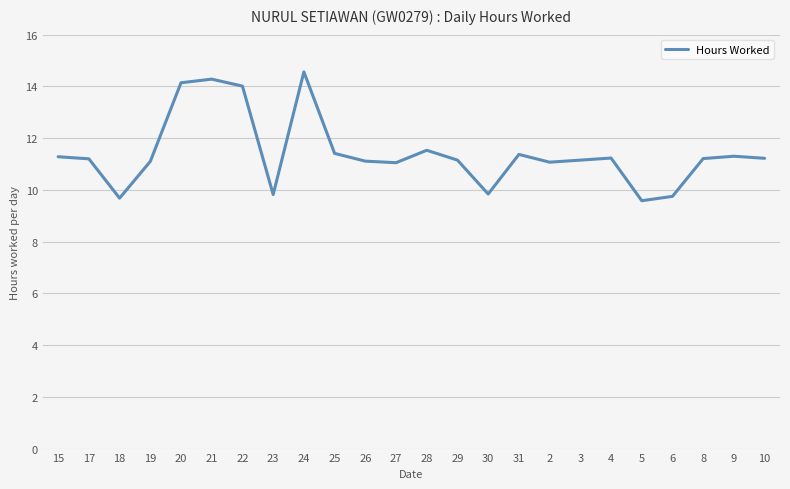

What position from the right is 30?

10